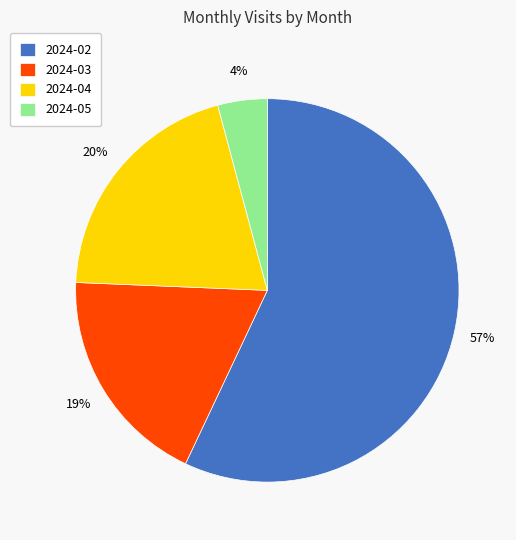

Count the number of slices in the pie.

4